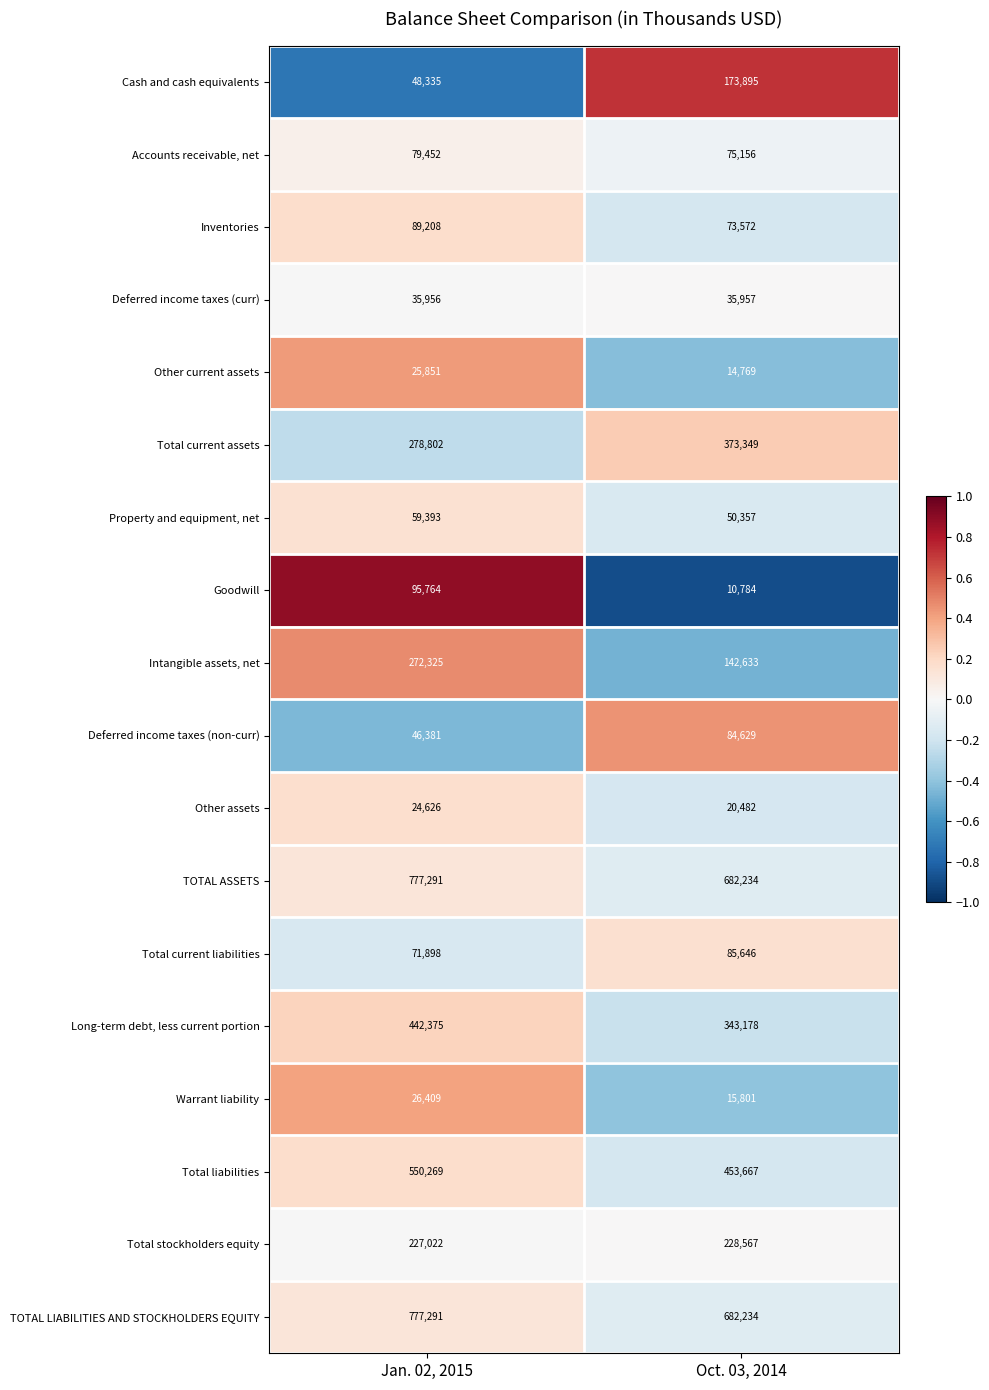

Read the TOTAL LIABILITIES AND STOCKHOLDERS EQUITY value at Oct. 03, 2014.

682234